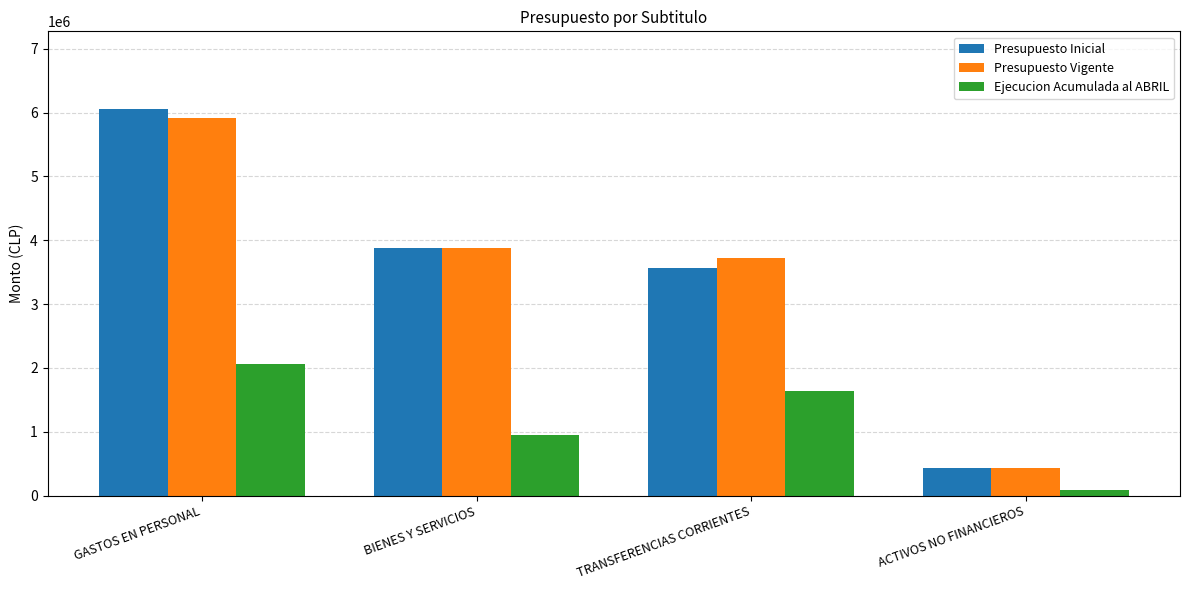

The Presupuesto Vigente series shows 1060340 at BIENES Y SERVICIOS. True or false?

False